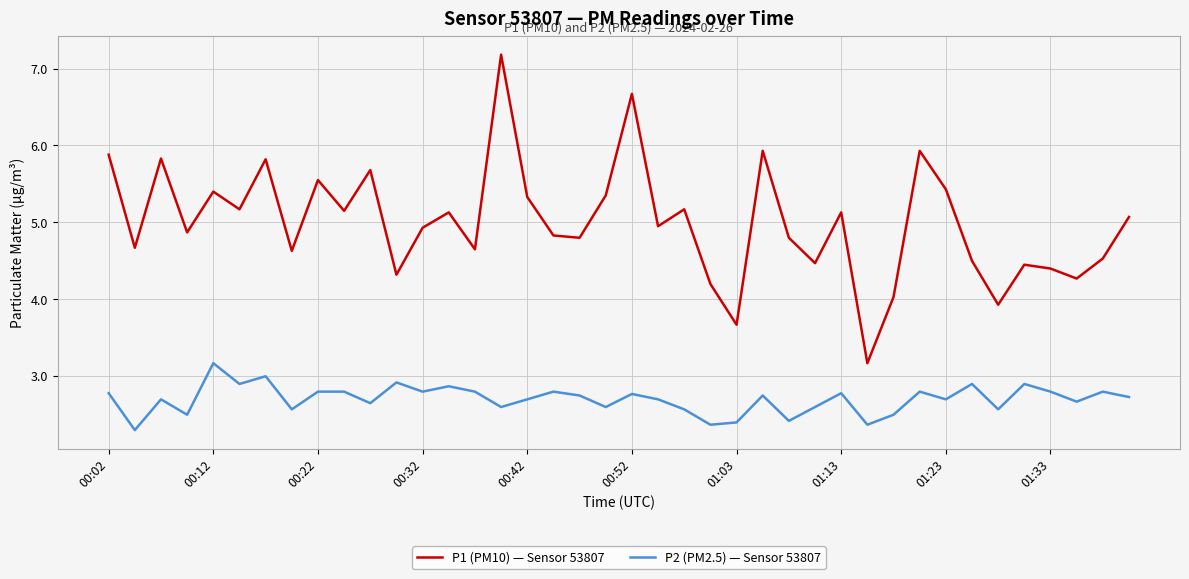

What is the minimum value shown in the chart?

2.3